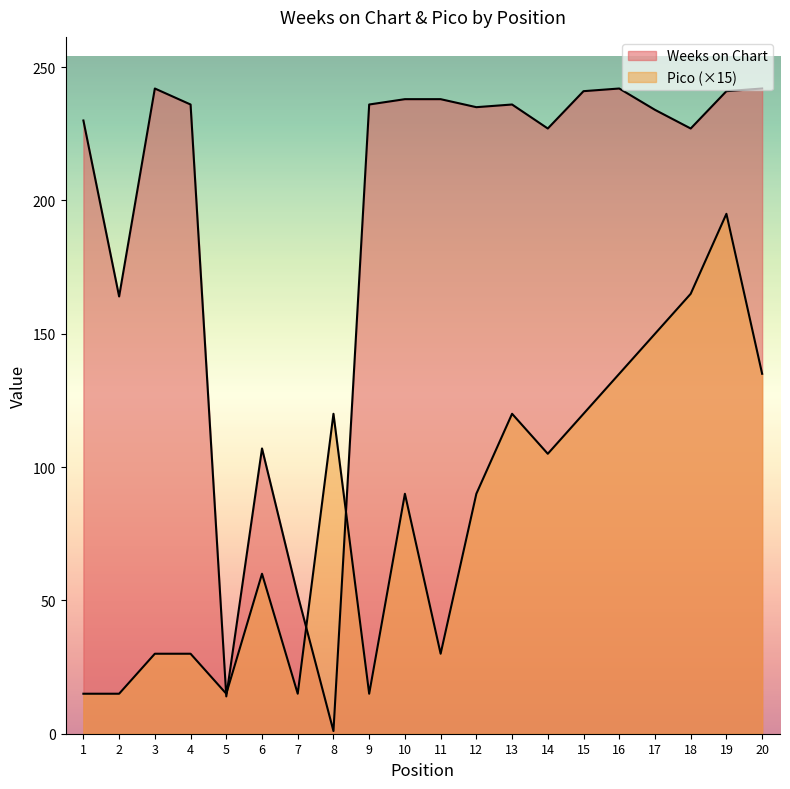

Which series ends up on top after the final intersection of Weeks on Chart and Pico?

Weeks on Chart